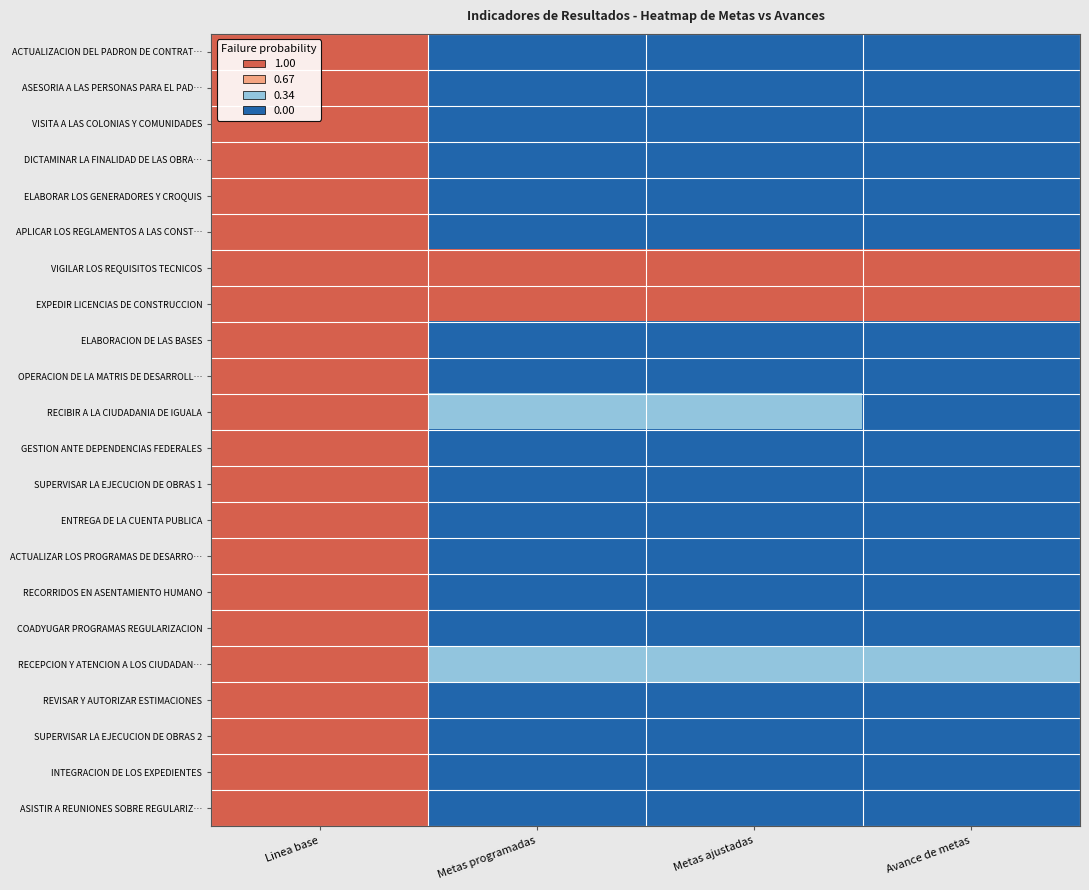

At Avance de metas, list the series in order from smallest to largest.

ACTUALIZACION DEL PADRON DE CONTRAT…, ASESORIA A LAS PERSONAS PARA EL PAD…, VISITA A LAS COLONIAS Y COMUNIDADES, DICTAMINAR LA FINALIDAD DE LAS OBRA…, ELABORAR LOS GENERADORES Y CROQUIS, APLICAR LOS REGLAMENTOS A LAS CONST…, ELABORACION DE LAS BASES, OPERACION DE LA MATRIS DE DESARROLL…, RECIBIR A LA CIUDADANIA DE IGUALA, GESTION ANTE DEPENDENCIAS FEDERALES, SUPERVISAR LA EJECUCION DE OBRAS 1, ENTREGA DE LA CUENTA PUBLICA, ACTUALIZAR LOS PROGRAMAS DE DESARRO…, RECORRIDOS EN ASENTAMIENTO HUMANO, COADYUGAR PROGRAMAS REGULARIZACION, REVISAR Y AUTORIZAR ESTIMACIONES, SUPERVISAR LA EJECUCION DE OBRAS 2, INTEGRACION DE LOS EXPEDIENTES, ASISTIR A REUNIONES SOBRE REGULARIZ…, RECEPCION Y ATENCION A LOS CIUDADAN…, VIGILAR LOS REQUISITOS TECNICOS, EXPEDIR LICENCIAS DE CONSTRUCCION